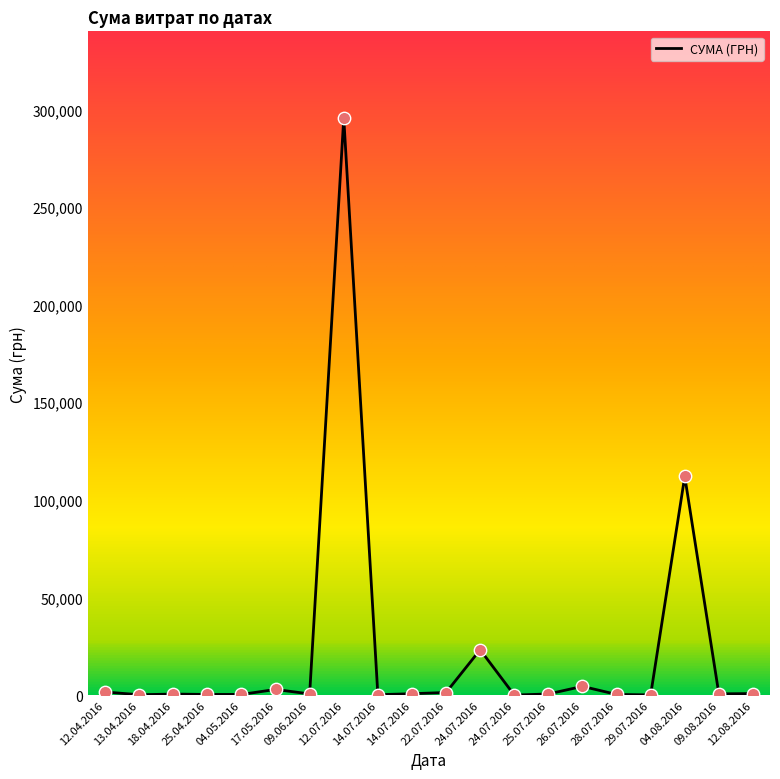

Between 14.07.2016 and 04.05.2016, which is larger?

04.05.2016